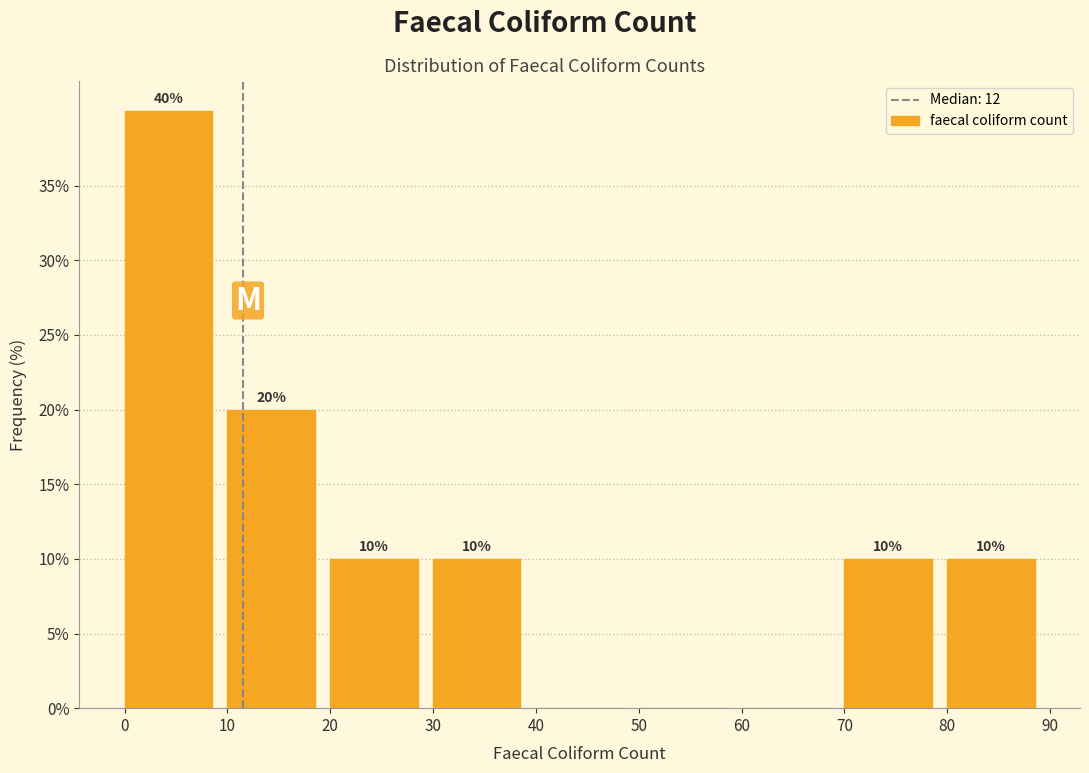

Over which range of the x-axis is the bar tallest?

0 to 10